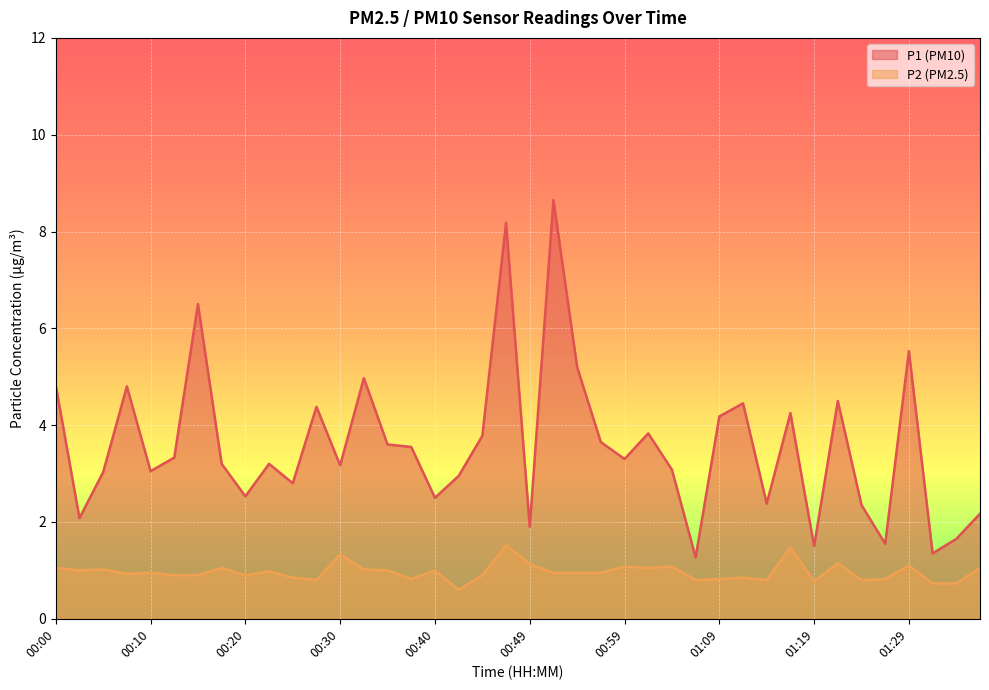

Rank the series at 00:20 from lowest to highest value.

P2, P1